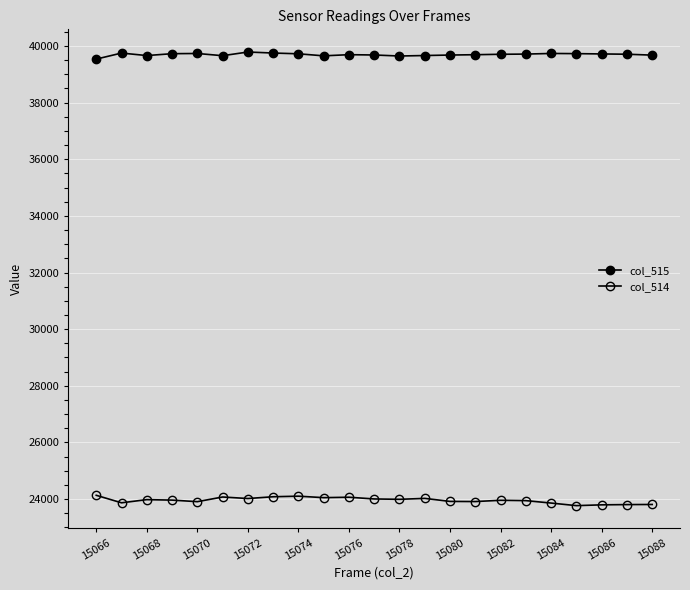

Does the chart have visible grid lines?

Yes